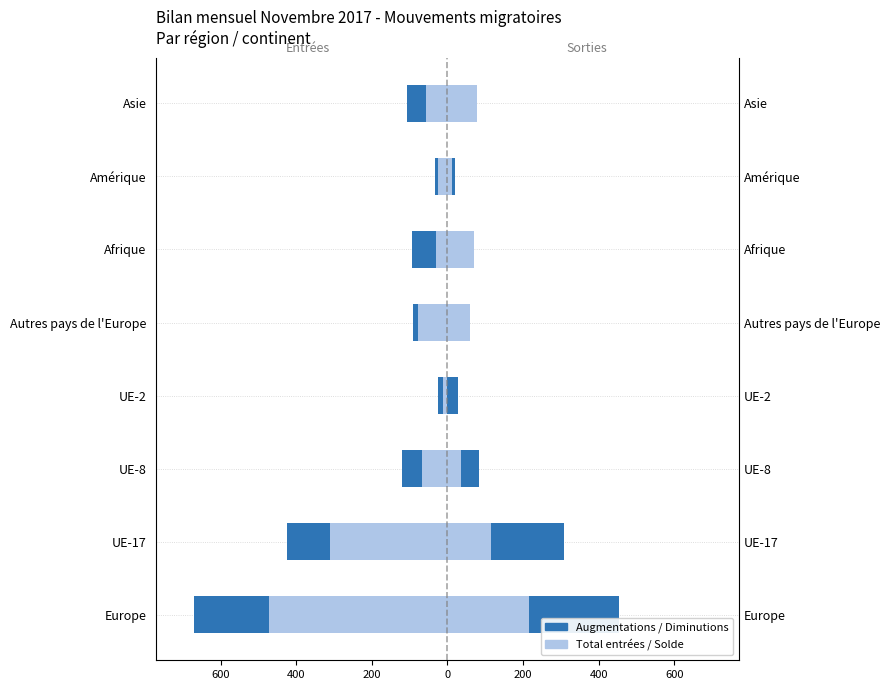

What is the spread (max minus min) of values at 600?

113